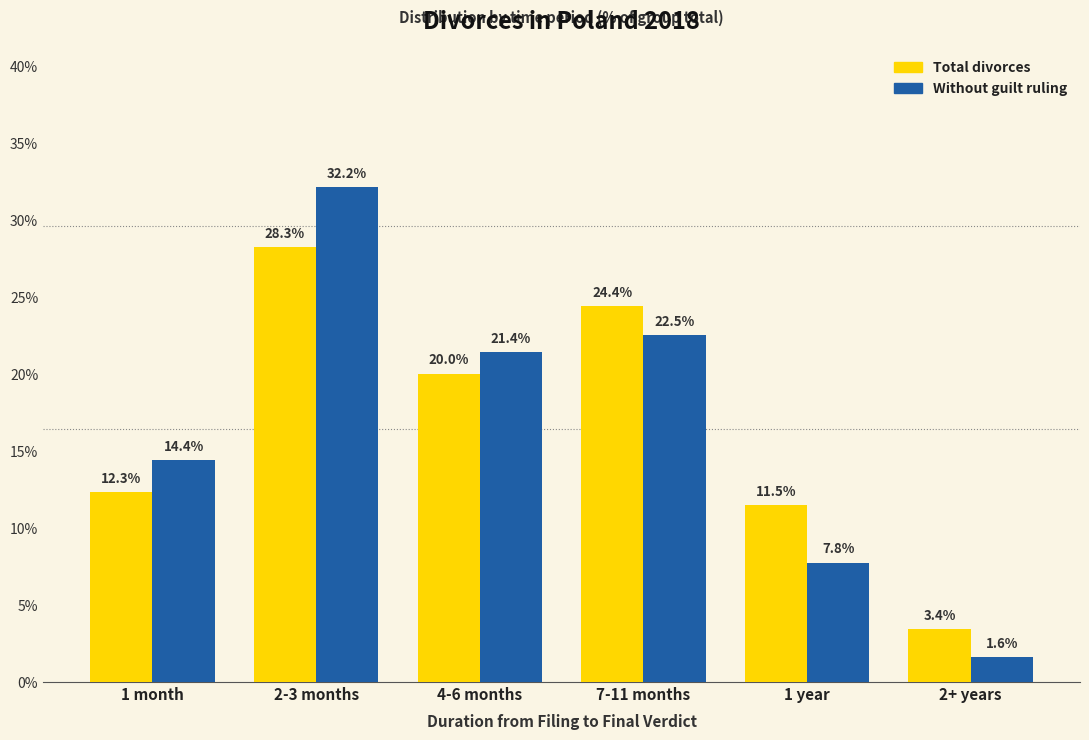

Reading right to left, extract all data points from this chart.

Total divorces: 2+ years=3.4	1 year=11.5	7-11 months=24.4	4-6 months=20.0	2-3 months=28.3	1 month=12.3
Without guilt ruling: 2+ years=1.6	1 year=7.8	7-11 months=22.5	4-6 months=21.4	2-3 months=32.2	1 month=14.4